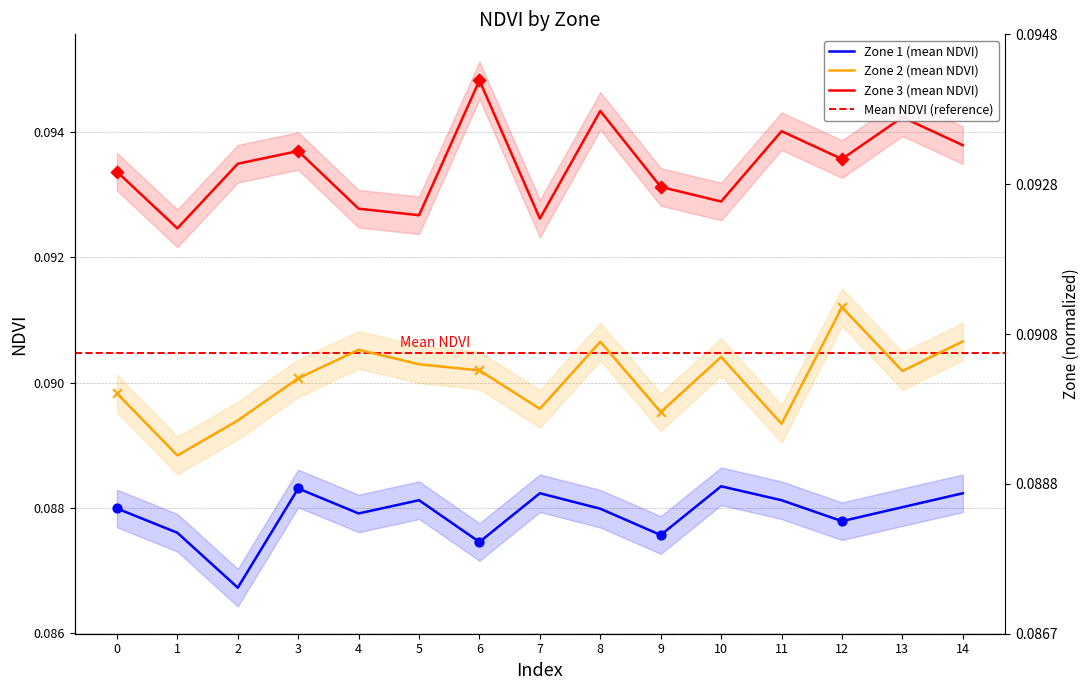

Which series has the largest total across all categories?

Zone 3 (mean NDVI)